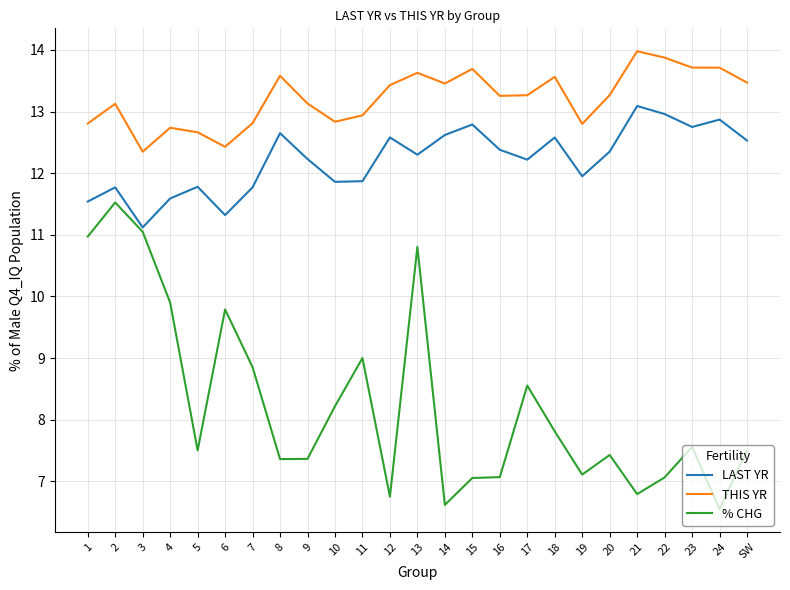

The value of % CHG at 17 is 4.7. True or false?

False